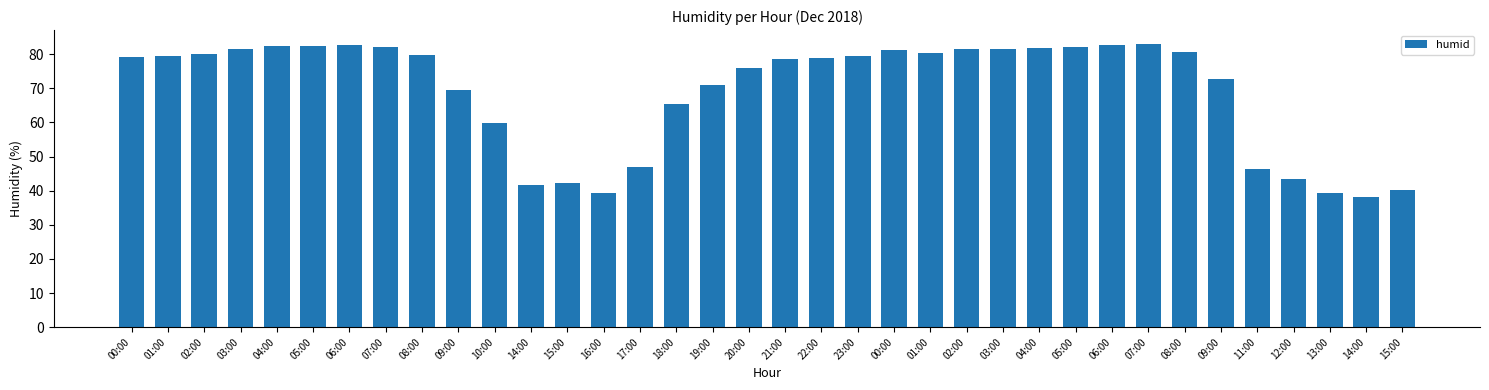

What is the maximum value shown in the chart?

82.9